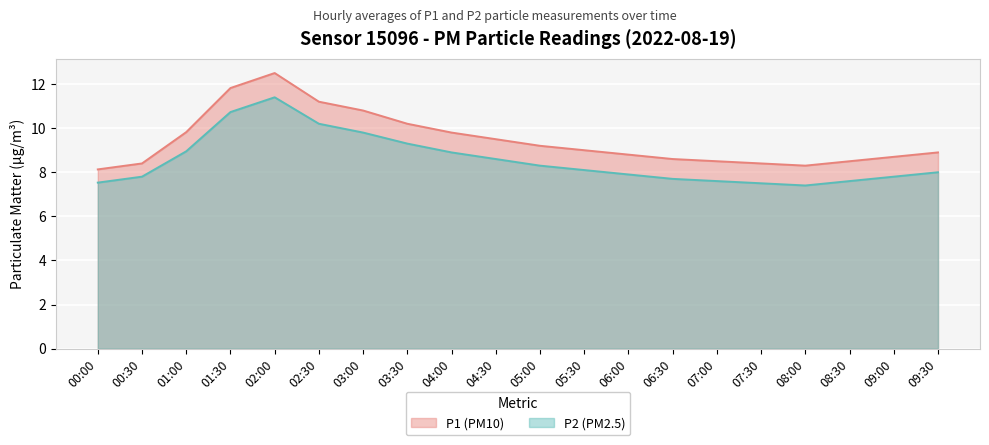

Which label corresponds to the smallest value in the chart?

08:00